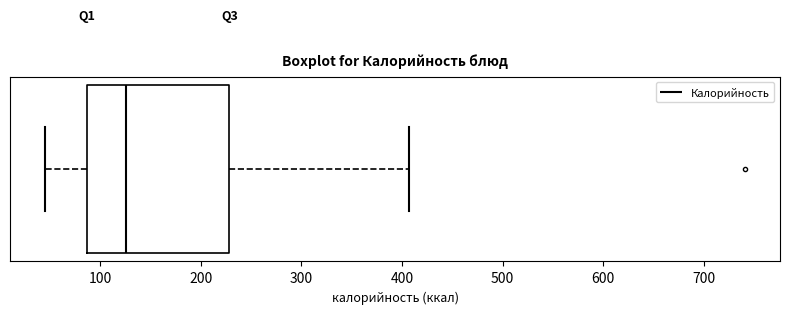

Where does the left whisker of the box end on the x-axis? The values are not printed on the chart, so give them approximately, as read against the axis.

50